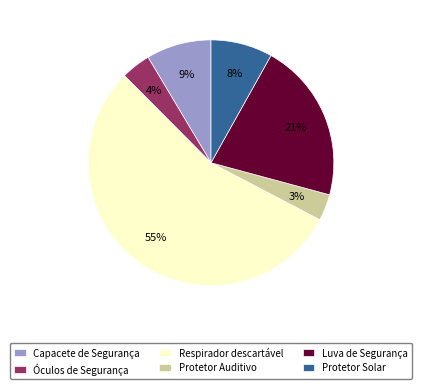

Does Respirador descartável account for over 50% of the chart?

Yes